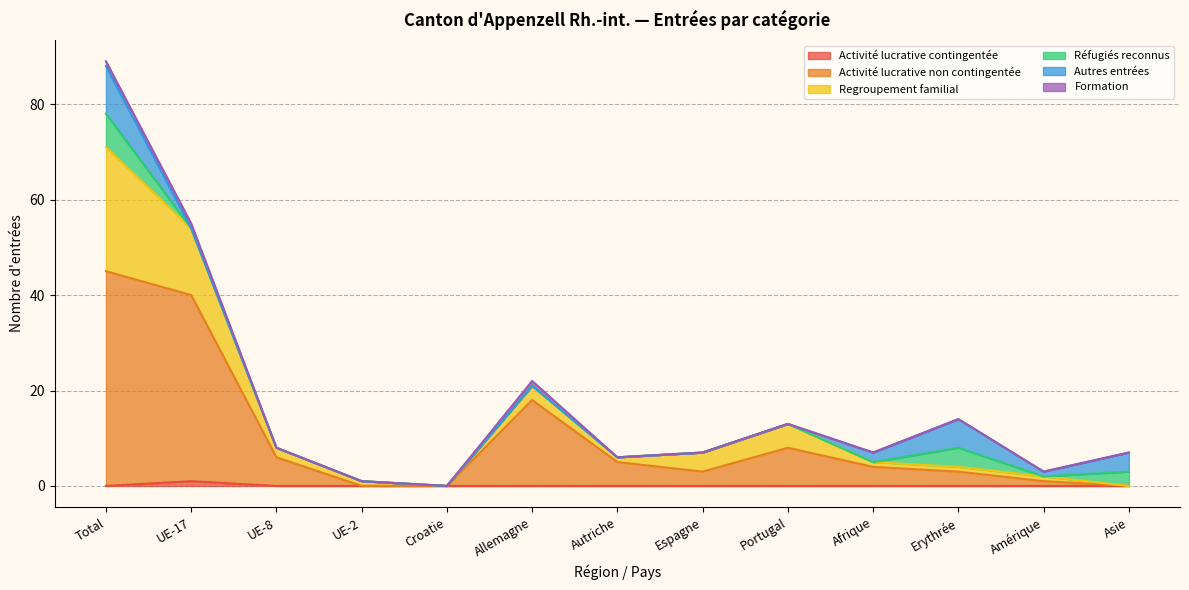

The Activité lucrative contingentée series shows 0 at Espagne. True or false?

True